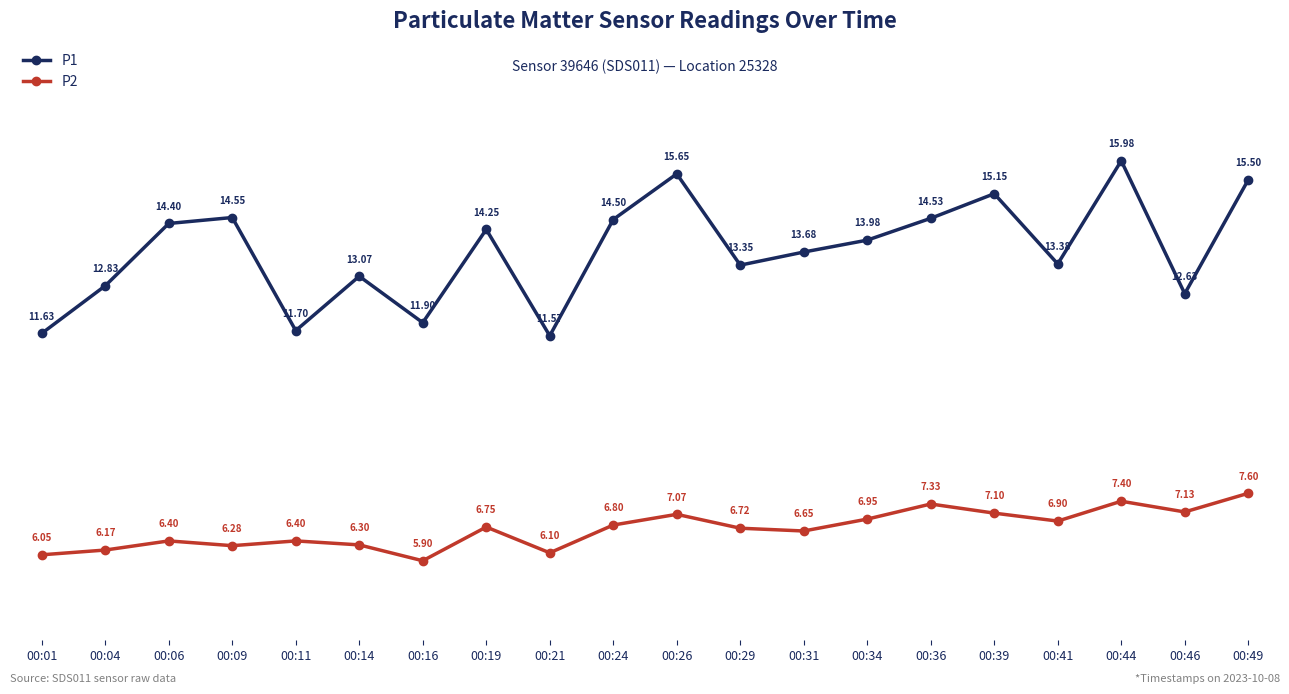

What is the minimum value for P2?

5.9